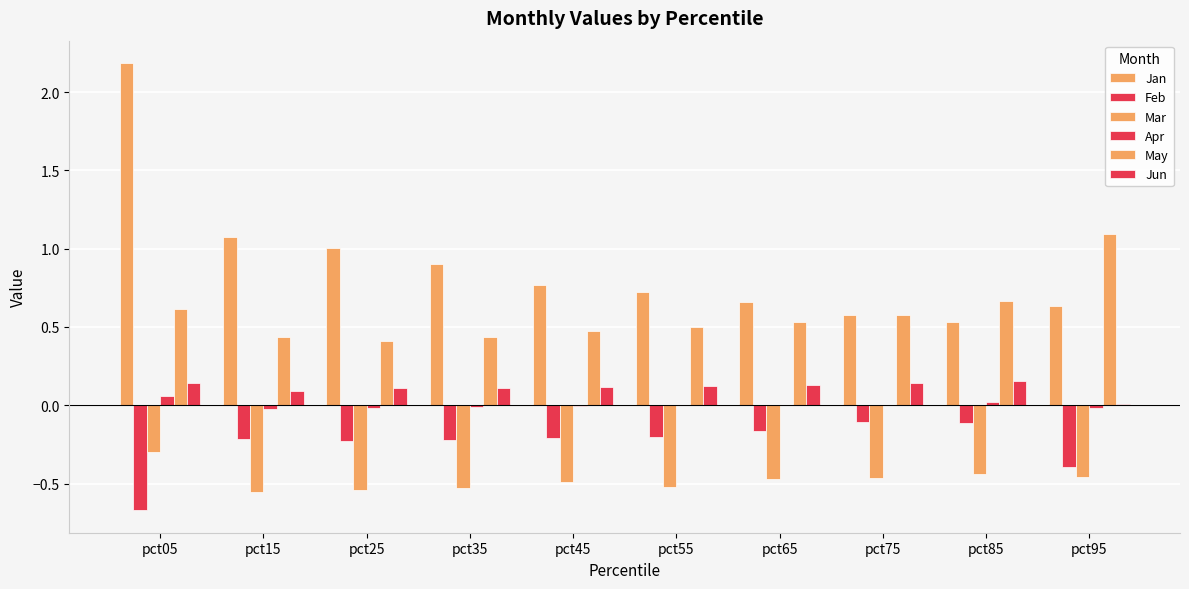

What is the minimum value for Jan?

0.5